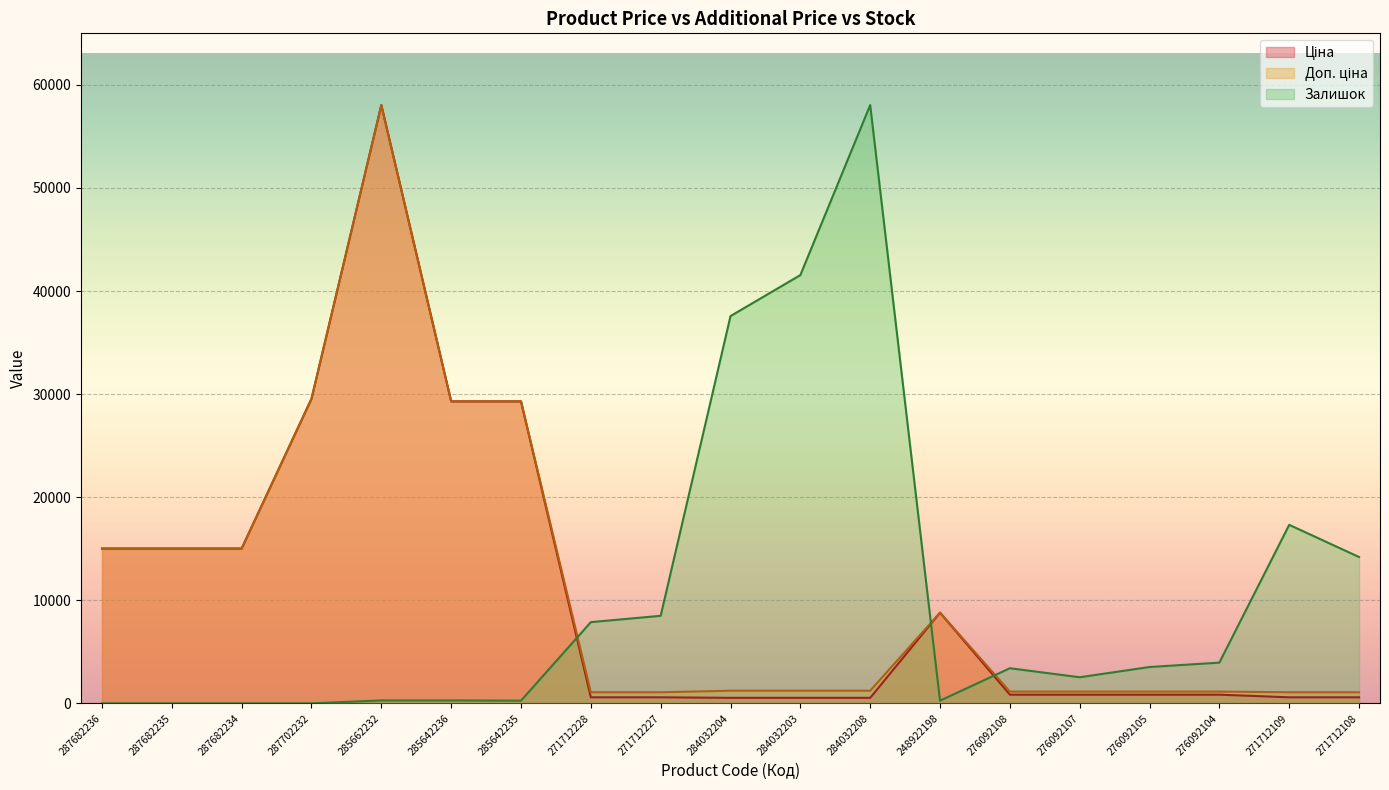

Is it true that Залишок equals 0.0 at 287682236?

True